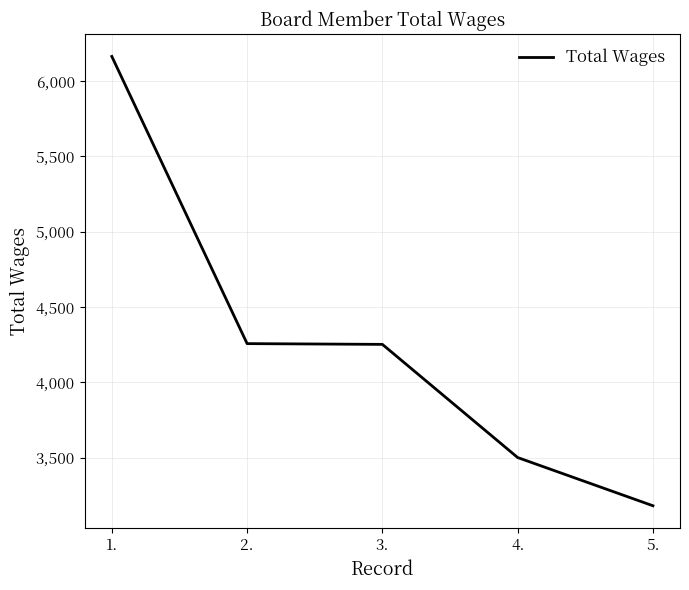

Count the number of categories in the chart.

5